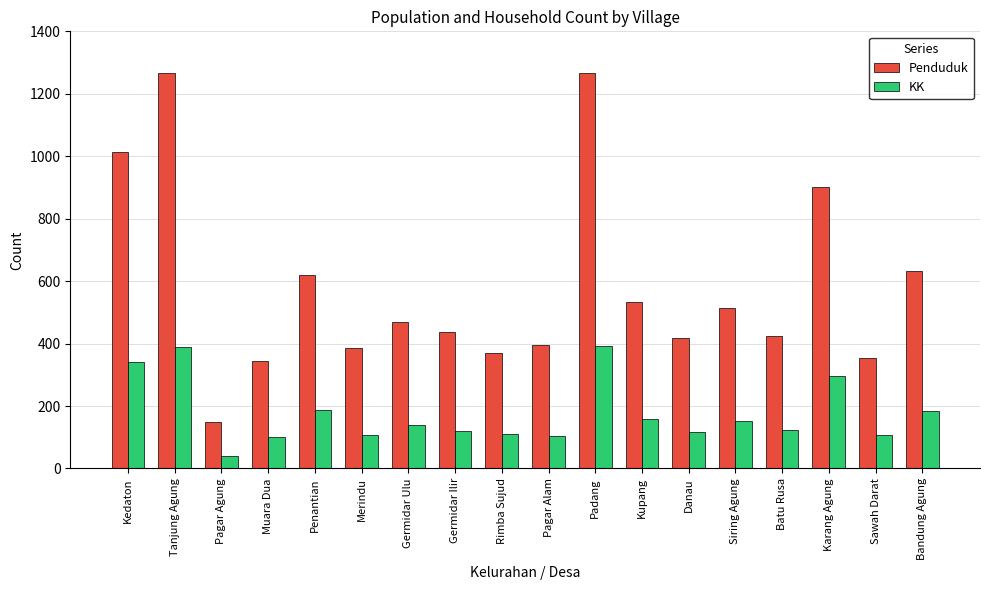

What is the spread (max minus min) of values at Bandung Agung?

446